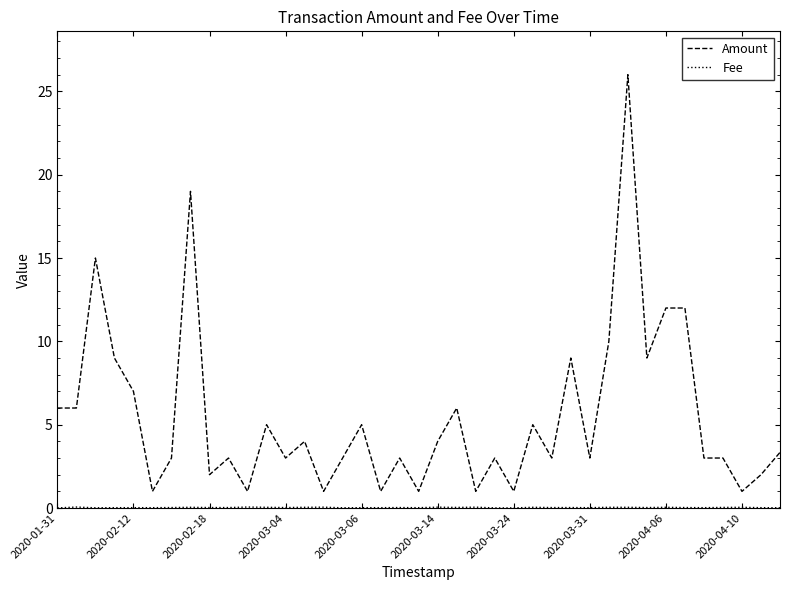

Which series has the largest range (max minus min)?

Amount